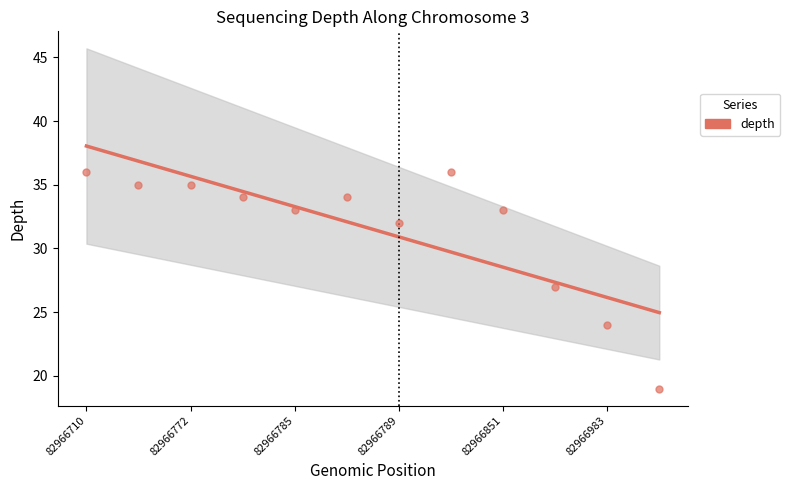

Which has a higher value, 9 or 8?

8